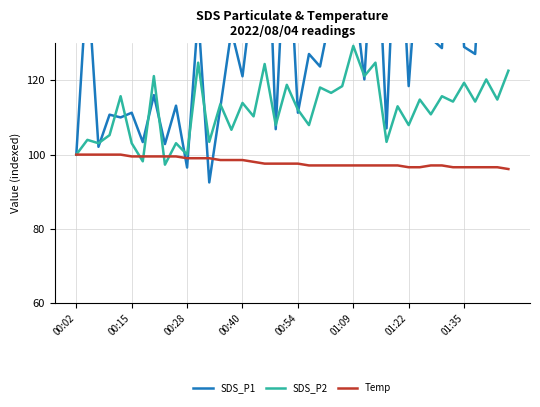

Reading left to right, list all the values displayed in this chart.

SDS_P1: 100.0	148.2	102.1	110.8	110.0	111.3	103.4	116.0	102.8	113.2	96.5	137.9	92.5	112.7	133.4	121.1	145.8	186.7	106.9	167.7	111.3	127.1	123.7	138.5	136.4	145.6	120.3	170.6	107.1	174.9	118.5	159.3	131.3	128.7	187.4	129.0	127.1	177.5	159.6	141.1
SDS_P2: 100.0	104.0	103.1	105.2	115.7	103.1	98.2	121.2	97.3	103.1	100.0	124.8	103.4	113.6	106.7	113.9	110.3	124.4	108.0	118.8	112.1	108.0	118.1	116.6	118.4	129.3	121.2	124.8	103.4	113.0	108.0	114.8	110.8	115.7	114.3	119.3	114.3	120.3	114.8	122.6
Temp: 100.0	100.0	100.0	100.0	100.0	99.5	99.5	99.5	99.5	99.5	99.0	99.0	99.0	98.5	98.5	98.5	98.1	97.6	97.6	97.6	97.6	97.1	97.1	97.1	97.1	97.1	97.1	97.1	97.1	97.1	96.6	96.6	97.1	97.1	96.6	96.6	96.6	96.6	96.6	96.1